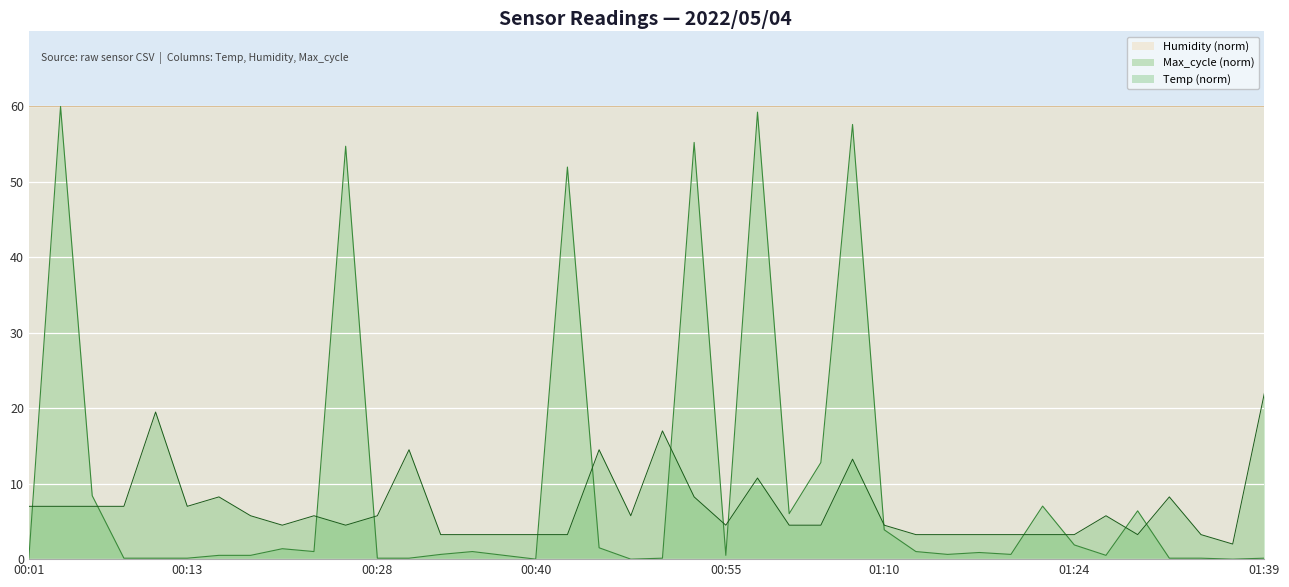

Between 00:35 and 01:27, which series saw the biggest shift?

Temp